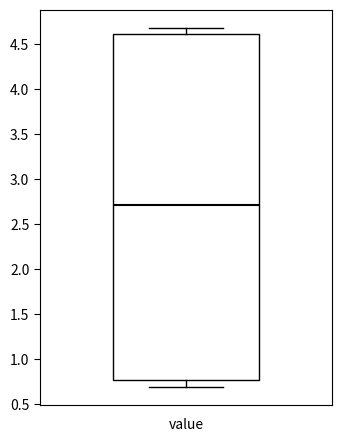

Read this box plot against the y-axis: the position of the median line, the range covered by the box, and the ends of both whiskers. The values are not printed on the chart, so give them approximately, as read against the axis.

median 2.70, box 0.75 to 4.60, whiskers 0.70 to 4.70